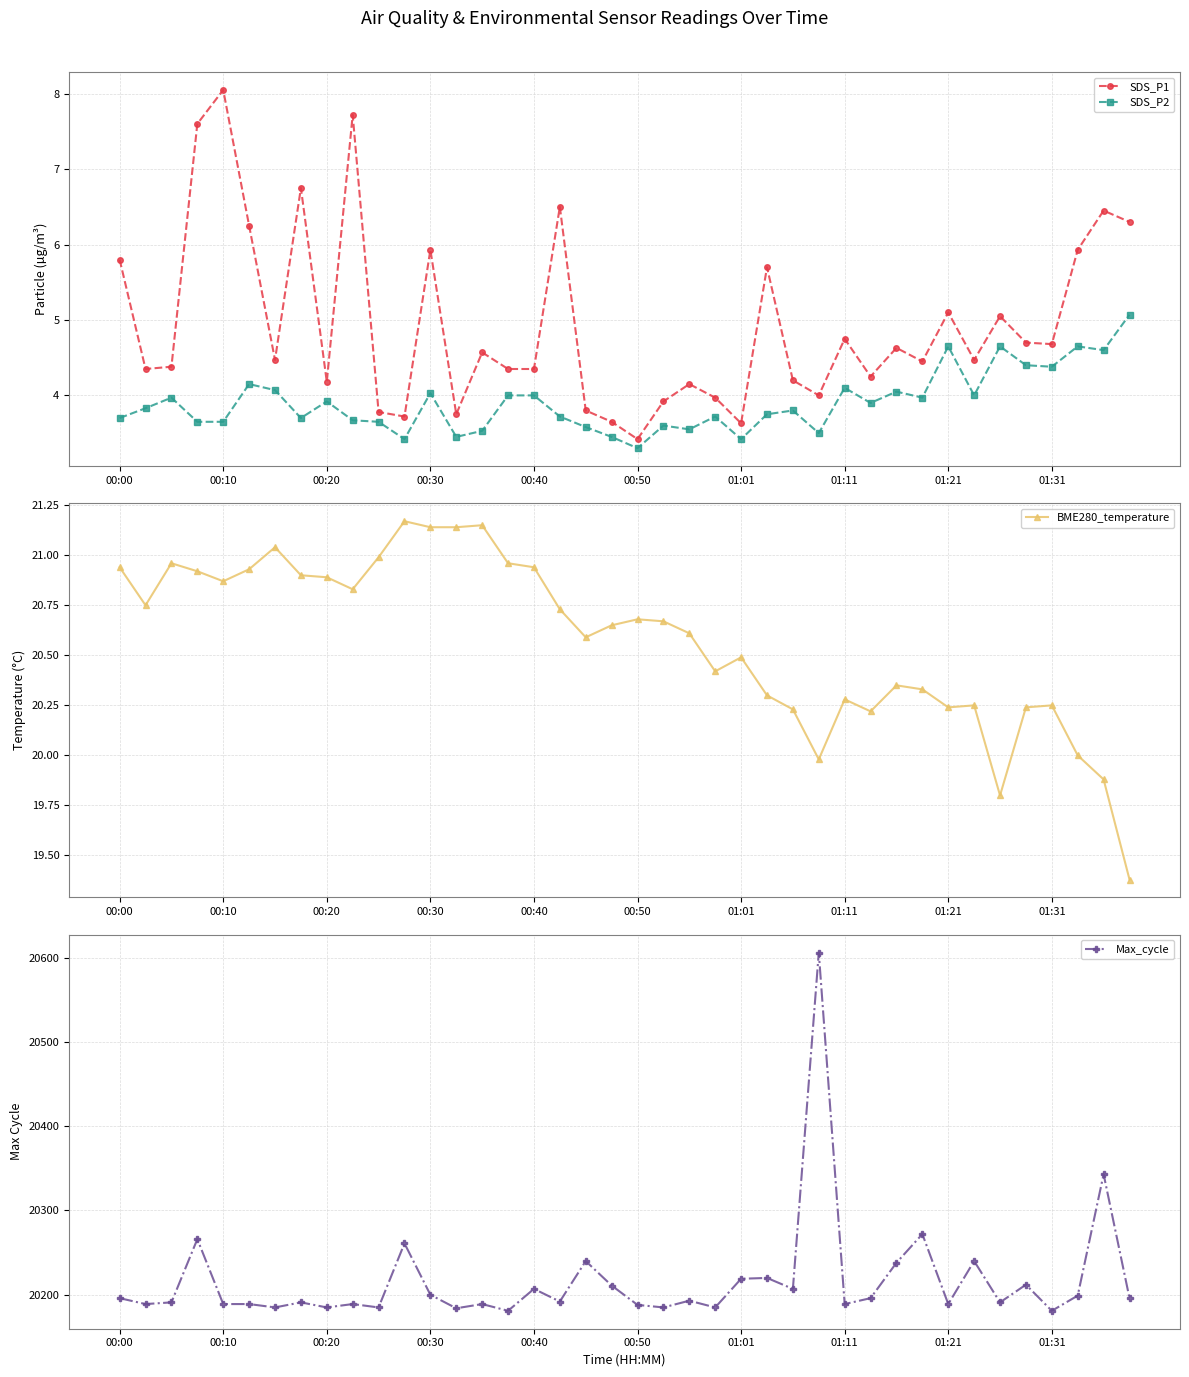

Which series has the largest total across all categories?

Max_cycle